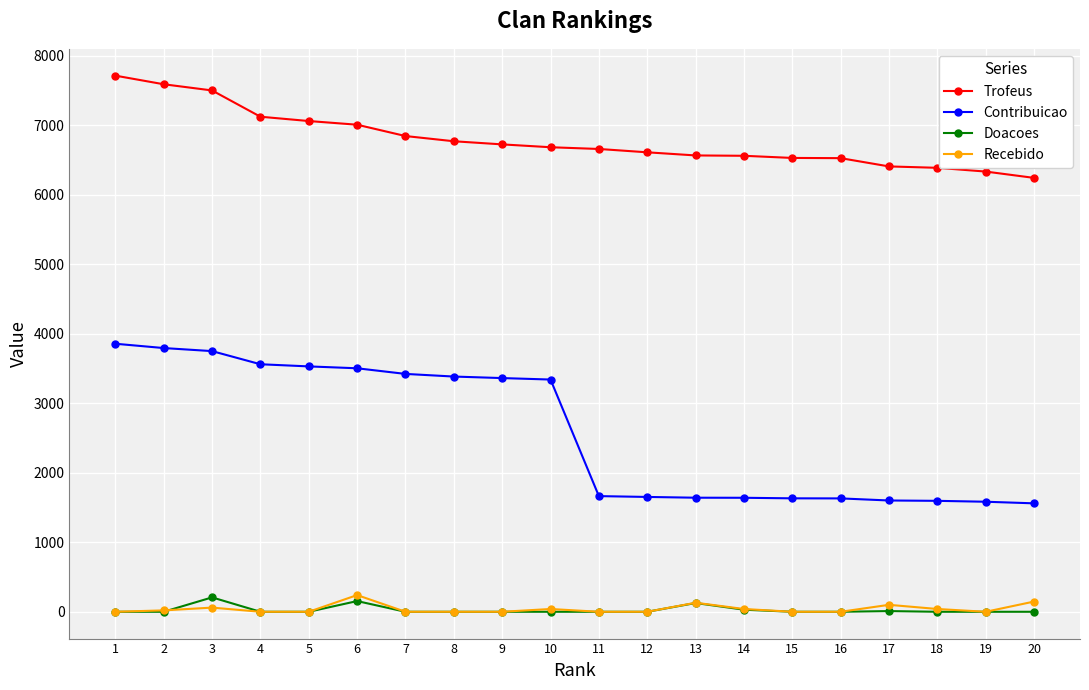

The value of Trofeus at 4 is 7122. True or false?

True